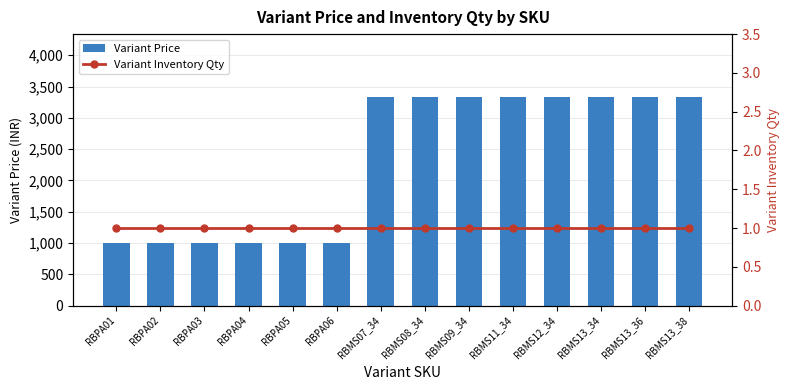

How many values in the Variant Price series exceed 3336?

8